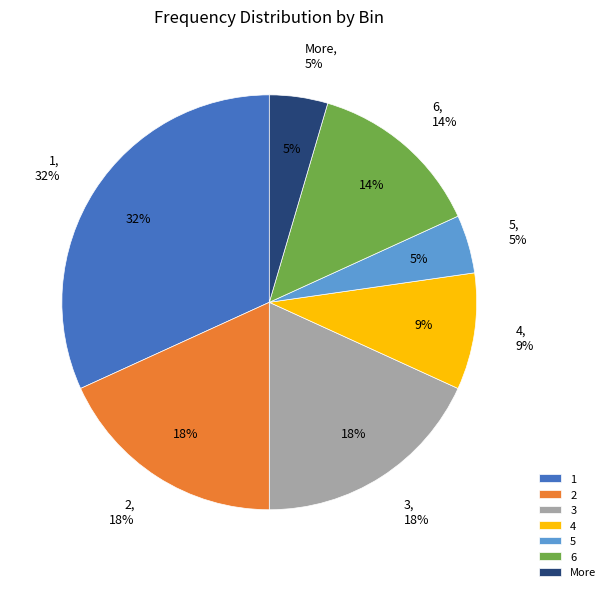

Combined, what portion of the pie is 1 and 5?

36.4%